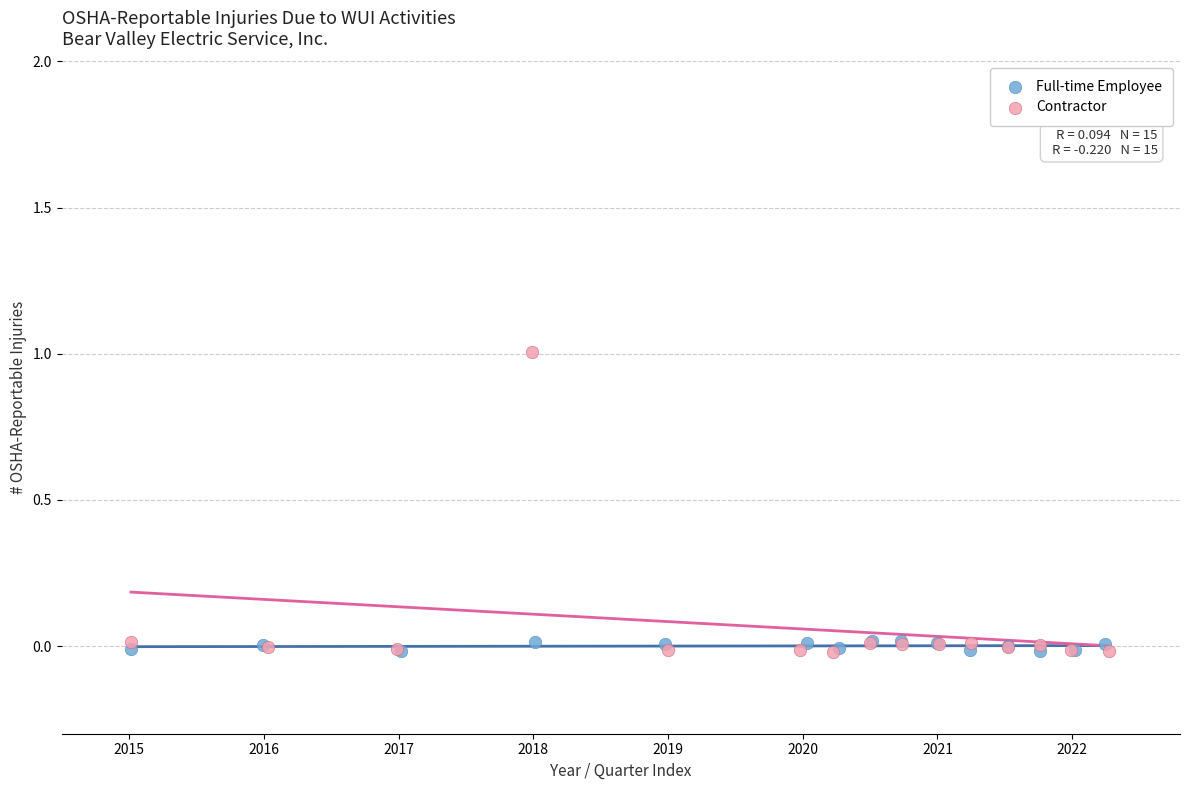

Which series has the widest spread of Y values?

Contractor